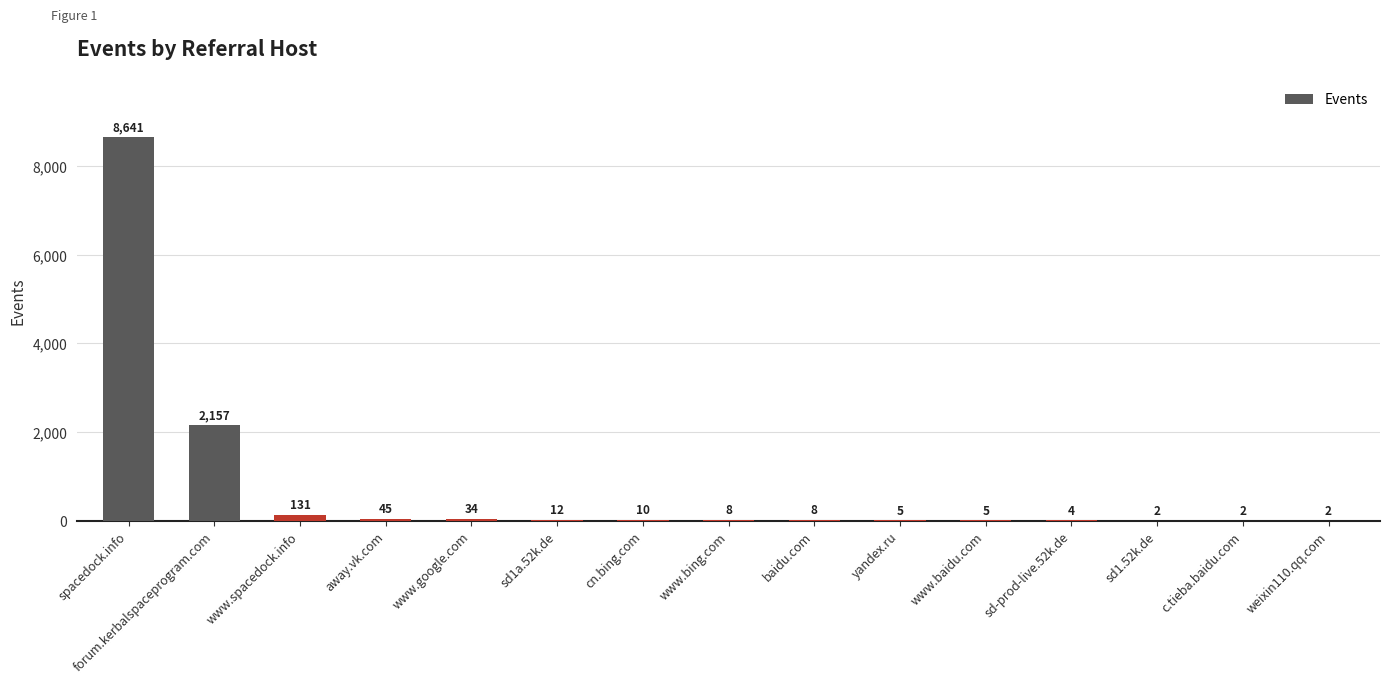

The chart shows a value of 5 at www.baidu.com. True or false?

True